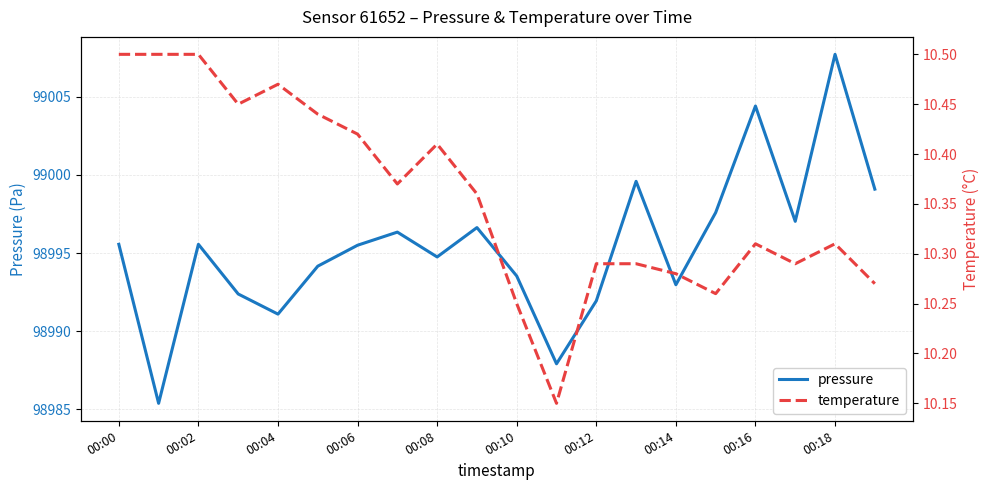

What is the maximum value for pressure?

99007.7